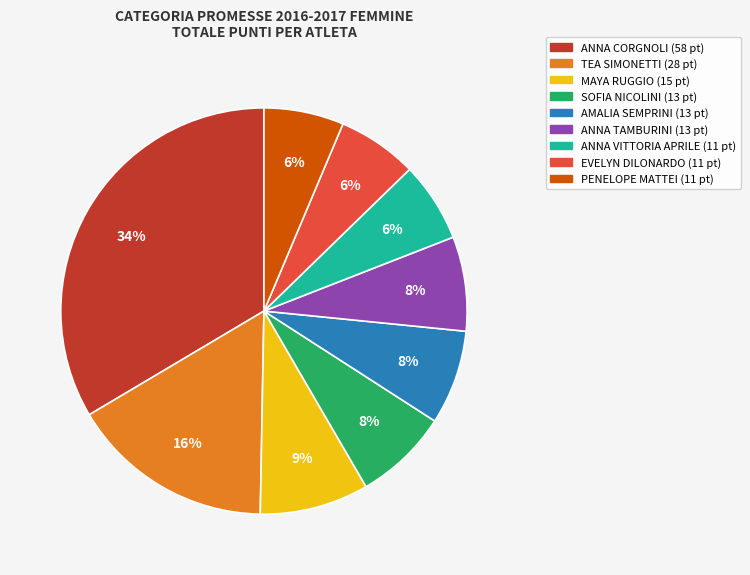

To the nearest percent, what is the average slice percentage?

11%